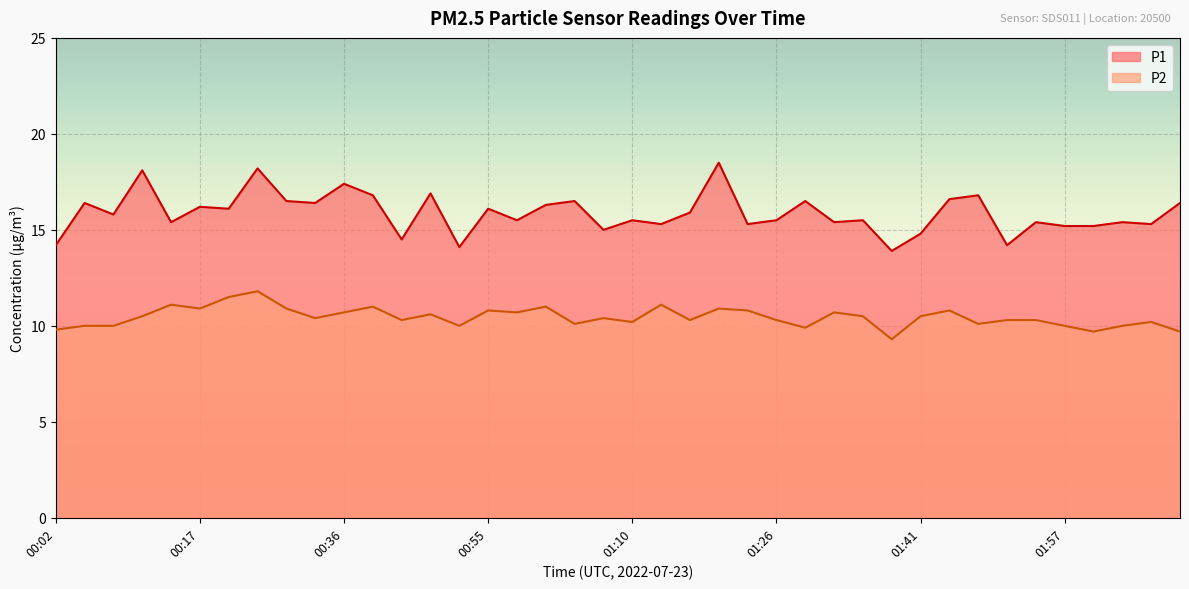

Which series has the widest spread of values?

P1